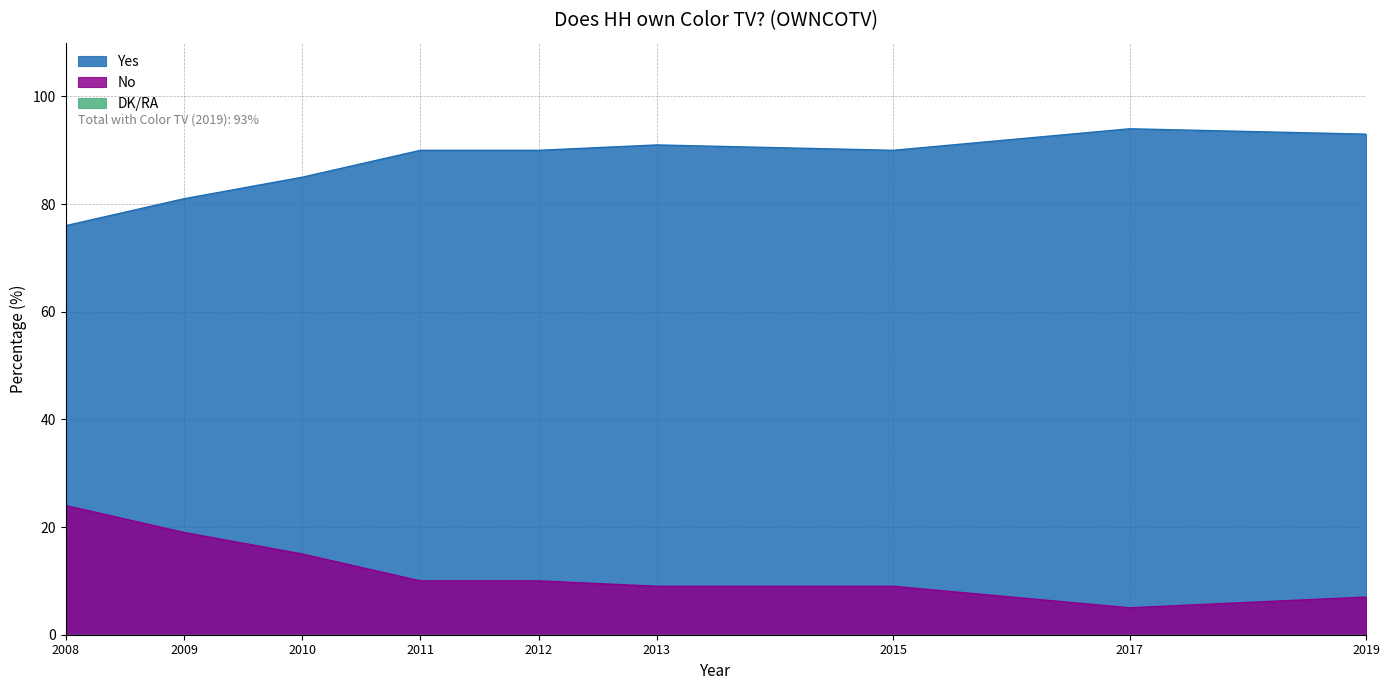

Which series has the largest total across all categories?

Yes